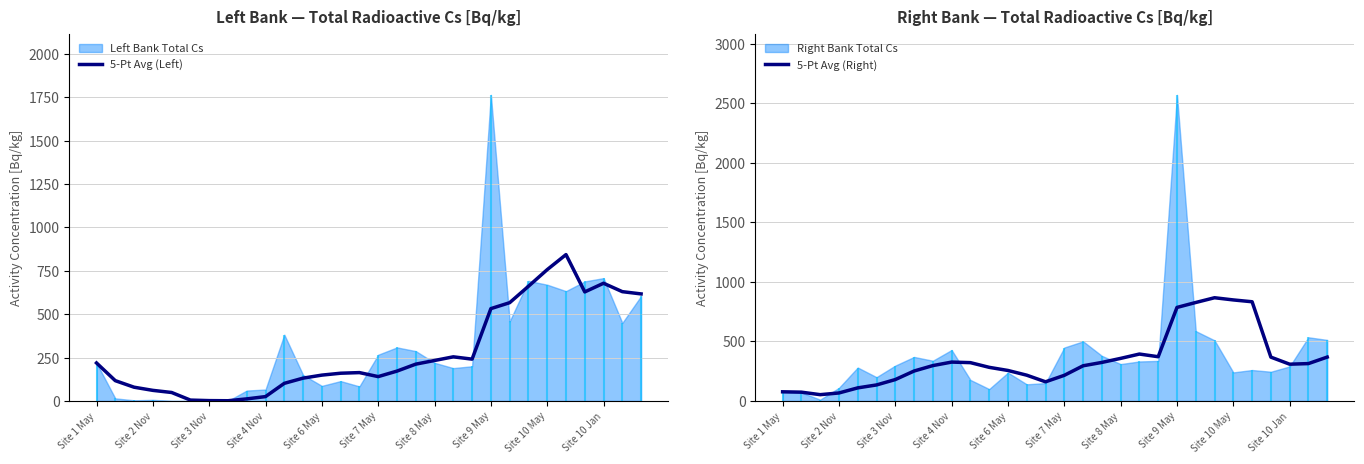

True or false: 5-Pt Avg (Left) and 5-Pt Avg (Right) intersect in this chart.

True